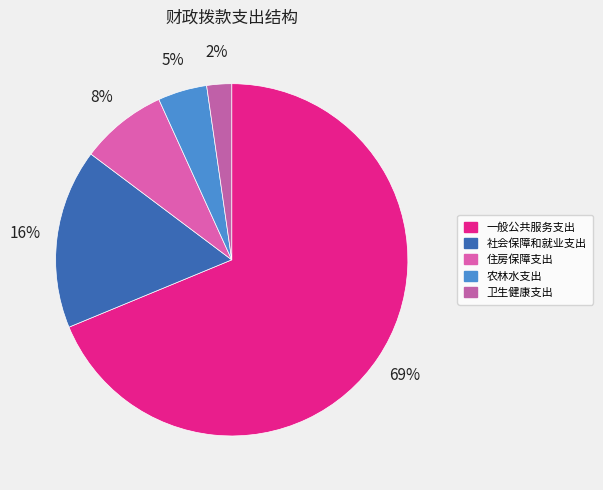

How many segments does this pie chart have?

5